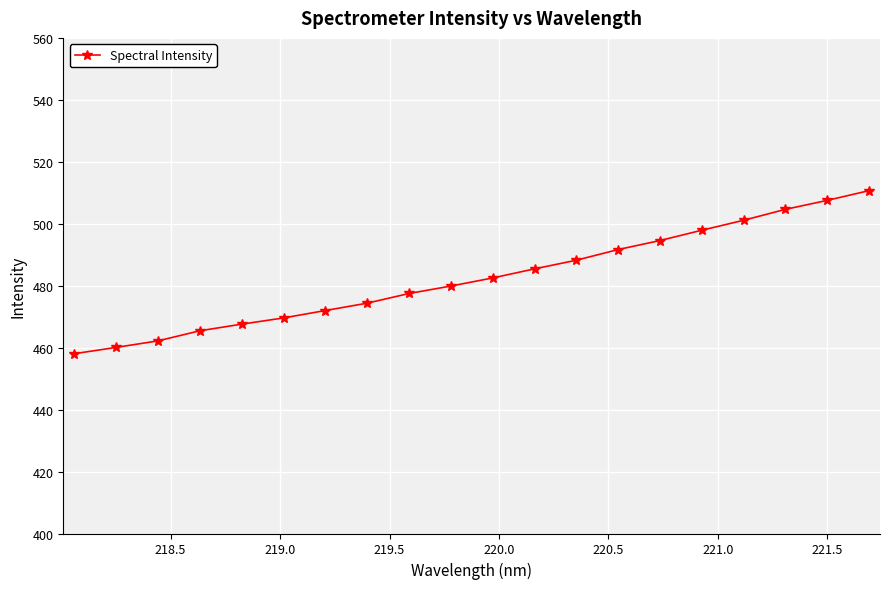

What is the difference between the second highest and second lowest values?

47.5